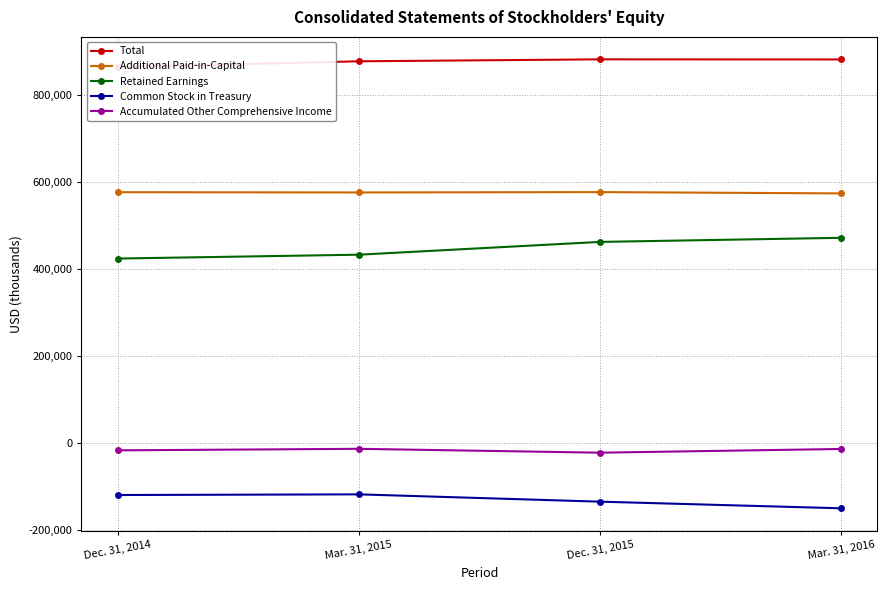

How many data points in Common Stock in Treasury are less than -119749?

2